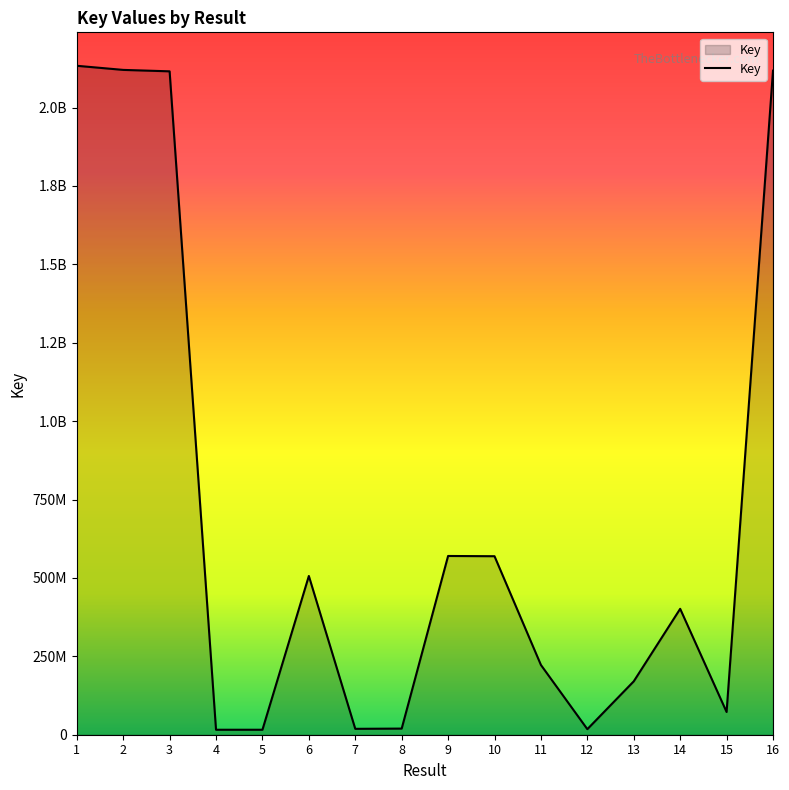

True or false: the data shows 6977002 at 8.

False